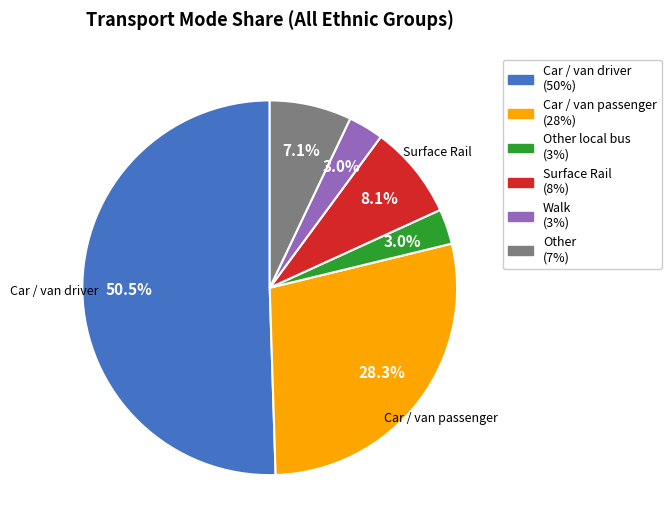

Is there a majority slice in this chart?

Yes